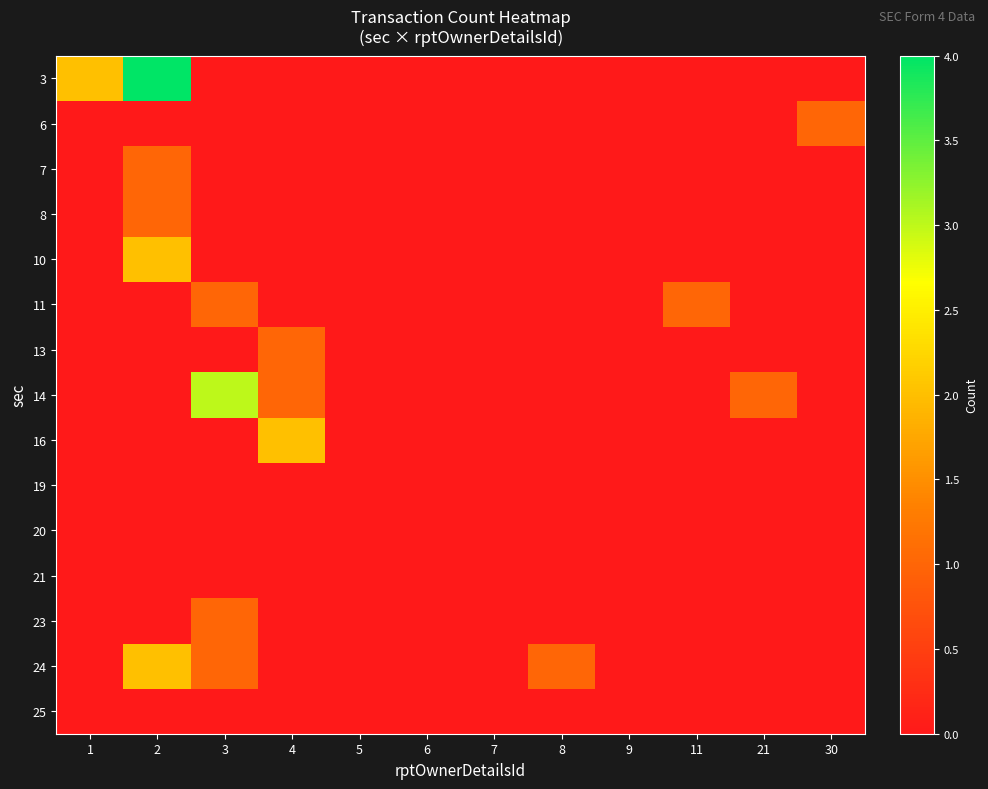

Reading right to left, list all the values displayed in this chart.

3: 30=0	21=0	11=0	9=0	8=0	7=0	6=0	5=0	4=0	3=0	2=4	1=2
6: 30=1	21=0	11=0	9=0	8=0	7=0	6=0	5=0	4=0	3=0	2=0	1=0
7: 30=0	21=0	11=0	9=0	8=0	7=0	6=0	5=0	4=0	3=0	2=1	1=0
8: 30=0	21=0	11=0	9=0	8=0	7=0	6=0	5=0	4=0	3=0	2=1	1=0
10: 30=0	21=0	11=0	9=0	8=0	7=0	6=0	5=0	4=0	3=0	2=2	1=0
11: 30=0	21=0	11=1	9=0	8=0	7=0	6=0	5=0	4=0	3=1	2=0	1=0
13: 30=0	21=0	11=0	9=0	8=0	7=0	6=0	5=0	4=1	3=0	2=0	1=0
14: 30=0	21=1	11=0	9=0	8=0	7=0	6=0	5=0	4=1	3=3	2=0	1=0
16: 30=0	21=0	11=0	9=0	8=0	7=0	6=0	5=0	4=2	3=0	2=0	1=0
19: 30=0	21=0	11=0	9=0	8=0	7=0	6=0	5=0	4=0	3=0	2=0	1=0
20: 30=0	21=0	11=0	9=0	8=0	7=0	6=0	5=0	4=0	3=0	2=0	1=0
21: 30=0	21=0	11=0	9=0	8=0	7=0	6=0	5=0	4=0	3=0	2=0	1=0
23: 30=0	21=0	11=0	9=0	8=0	7=0	6=0	5=0	4=0	3=1	2=0	1=0
24: 30=0	21=0	11=0	9=0	8=1	7=0	6=0	5=0	4=0	3=1	2=2	1=0
25: 30=0	21=0	11=0	9=0	8=0	7=0	6=0	5=0	4=0	3=0	2=0	1=0